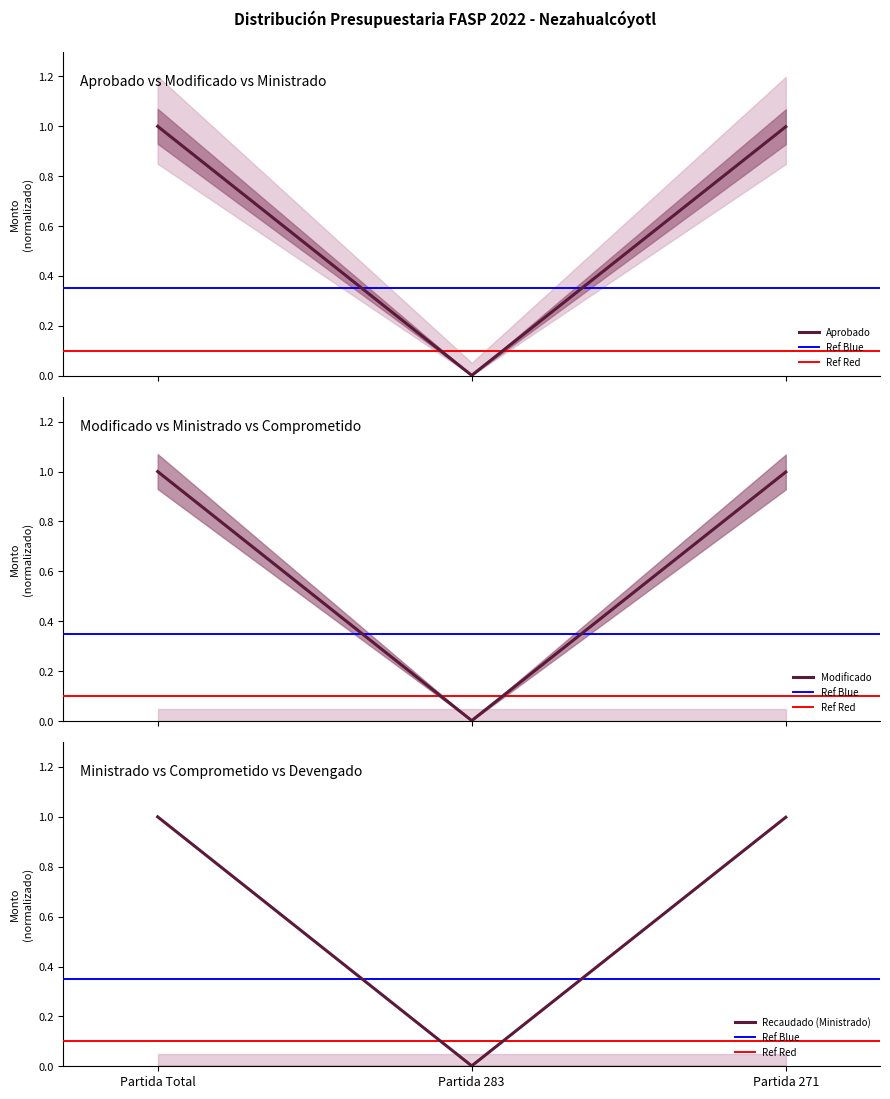

What is the label of the 3rd point from the right?

Partida Total